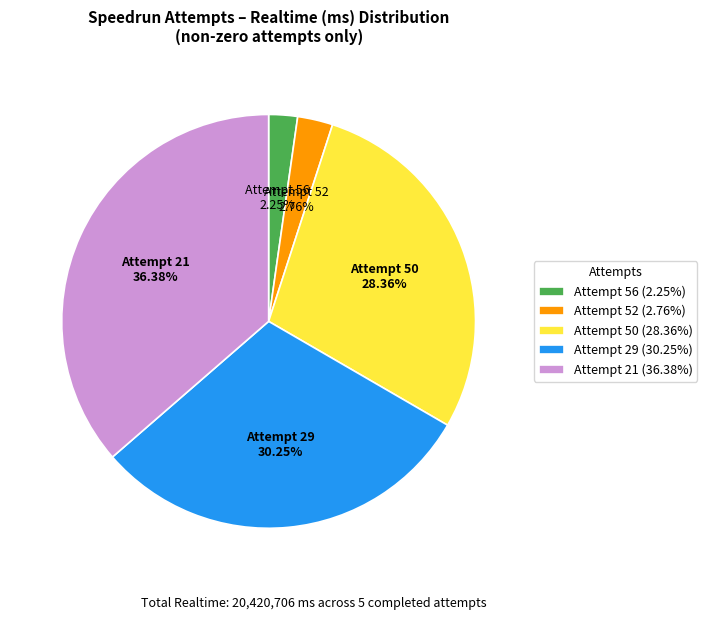

Count the number of slices in the pie.

5